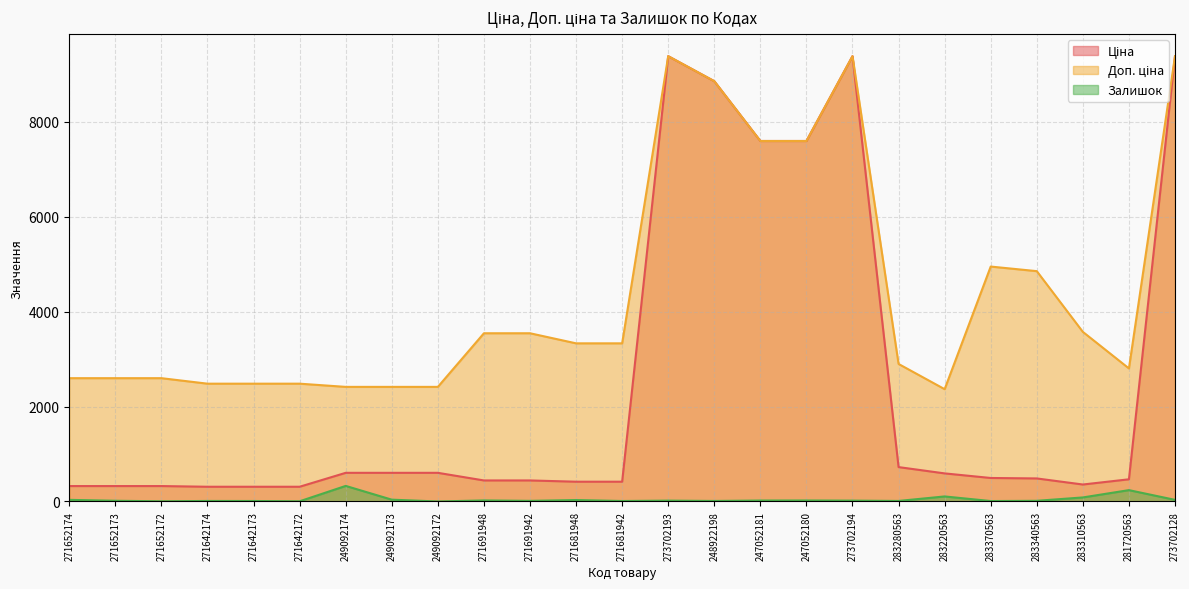

What is the sum of the Залишок values at 283340563 and 247052180?

35.0